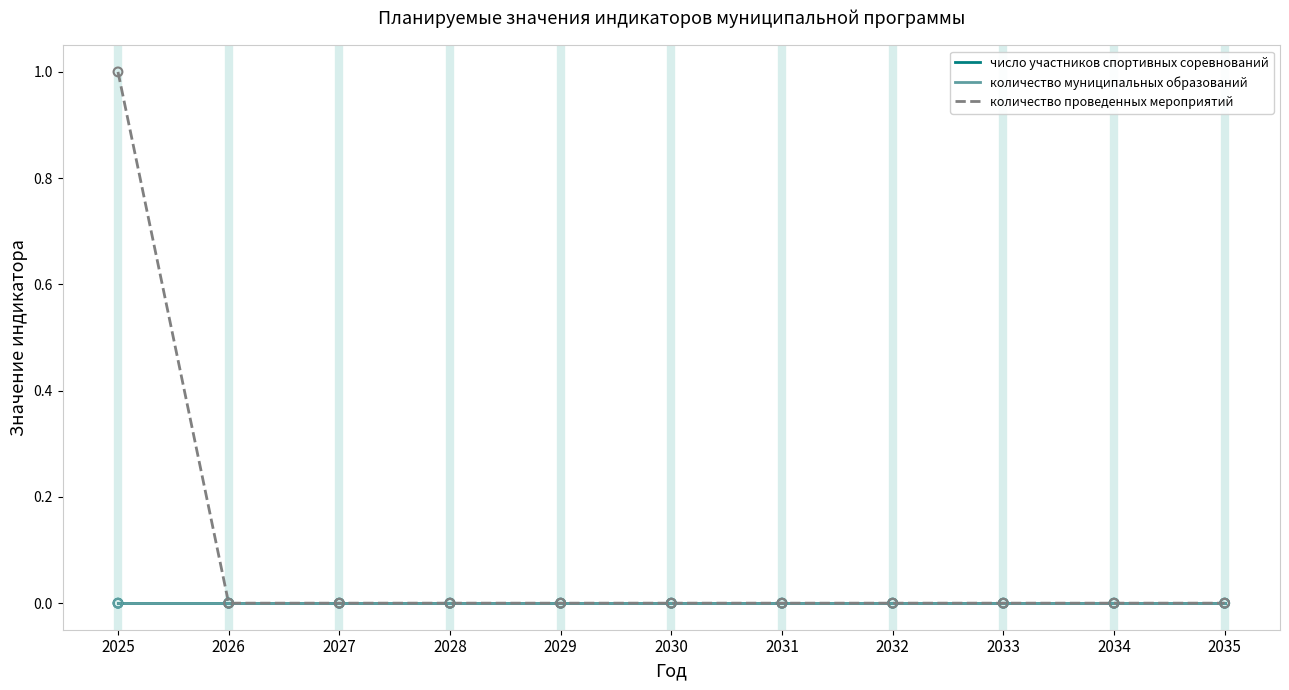

Is this an area chart (filled region under the line)?

No